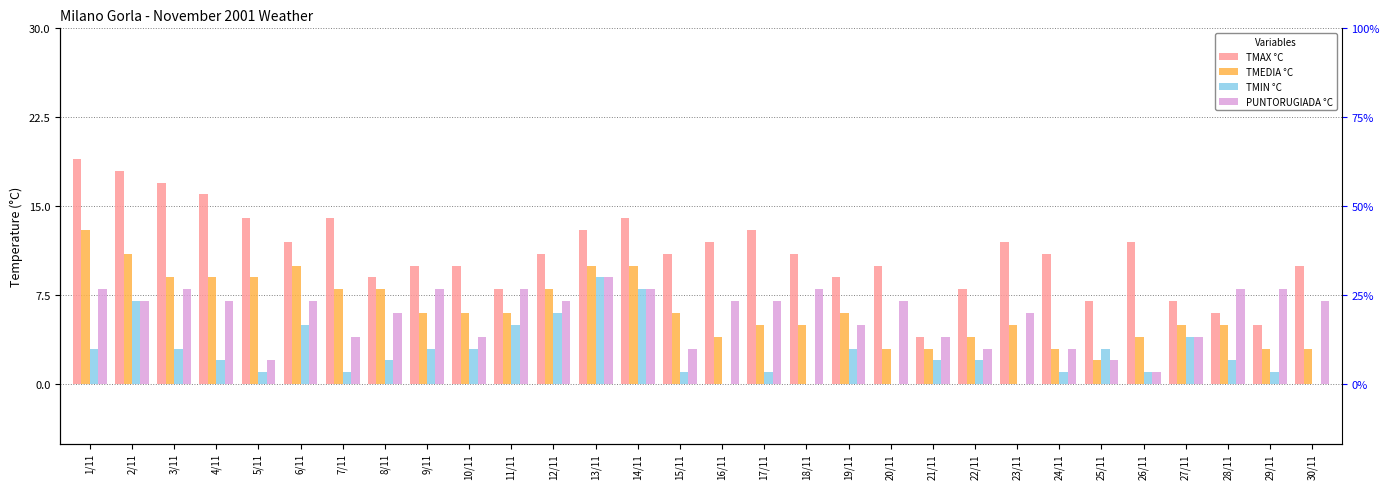

At which category is the sum across all series the highest?

1/11